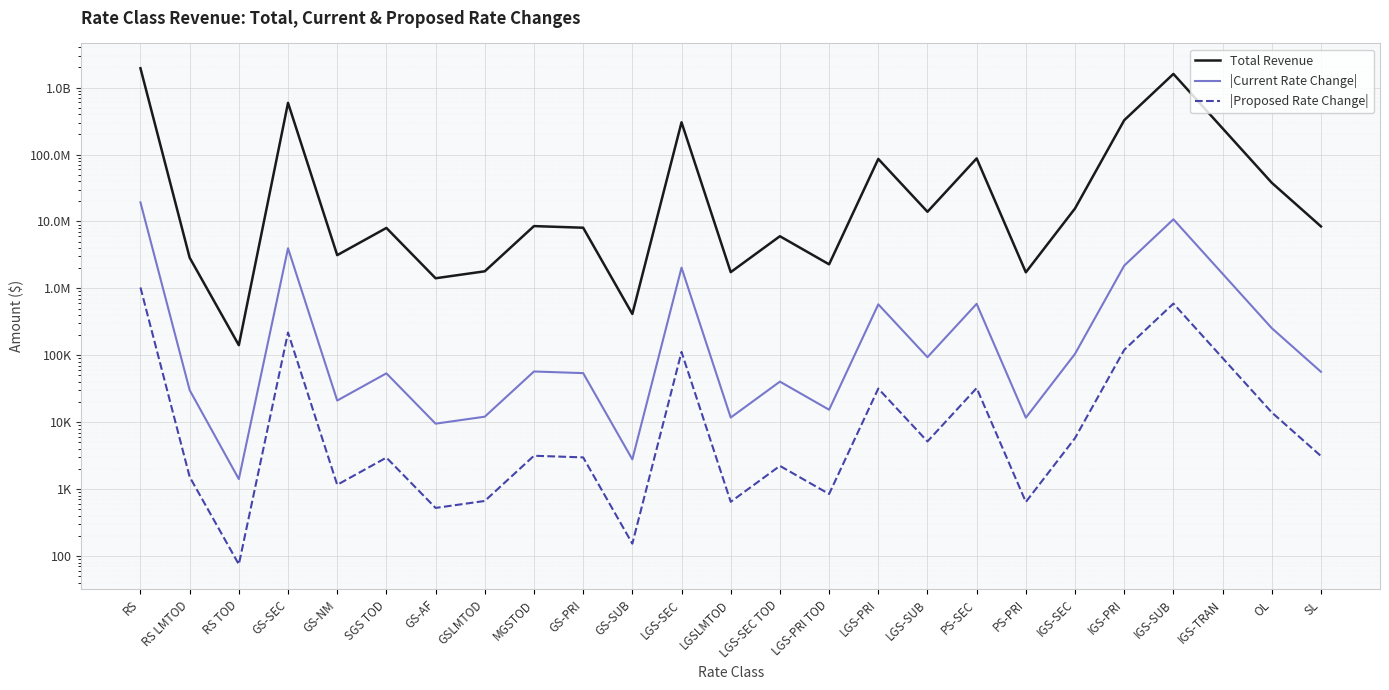

Which label corresponds to the largest value in the chart?

RS